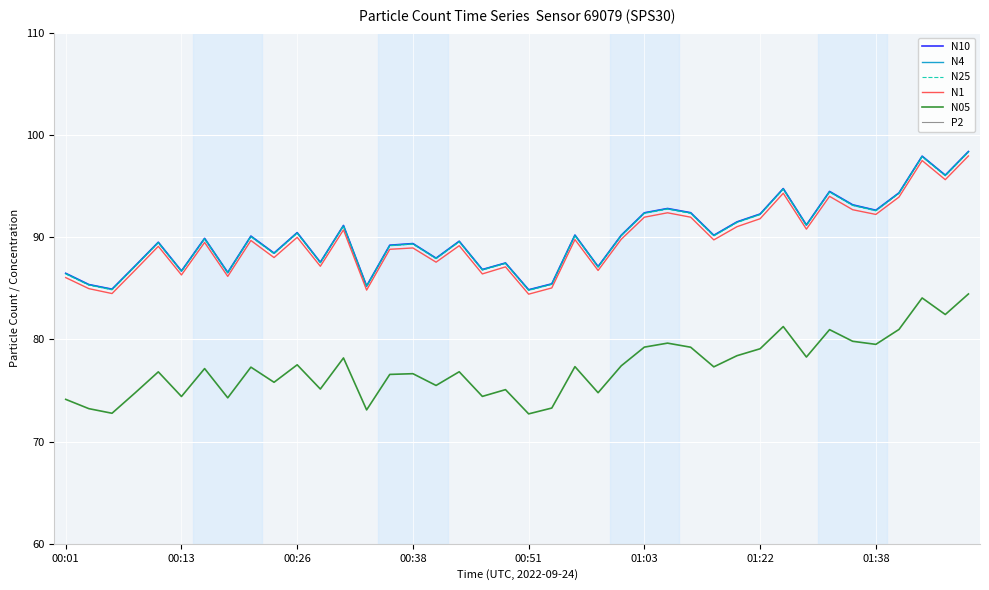

True or false: N25 and N1 cross at least once.

False